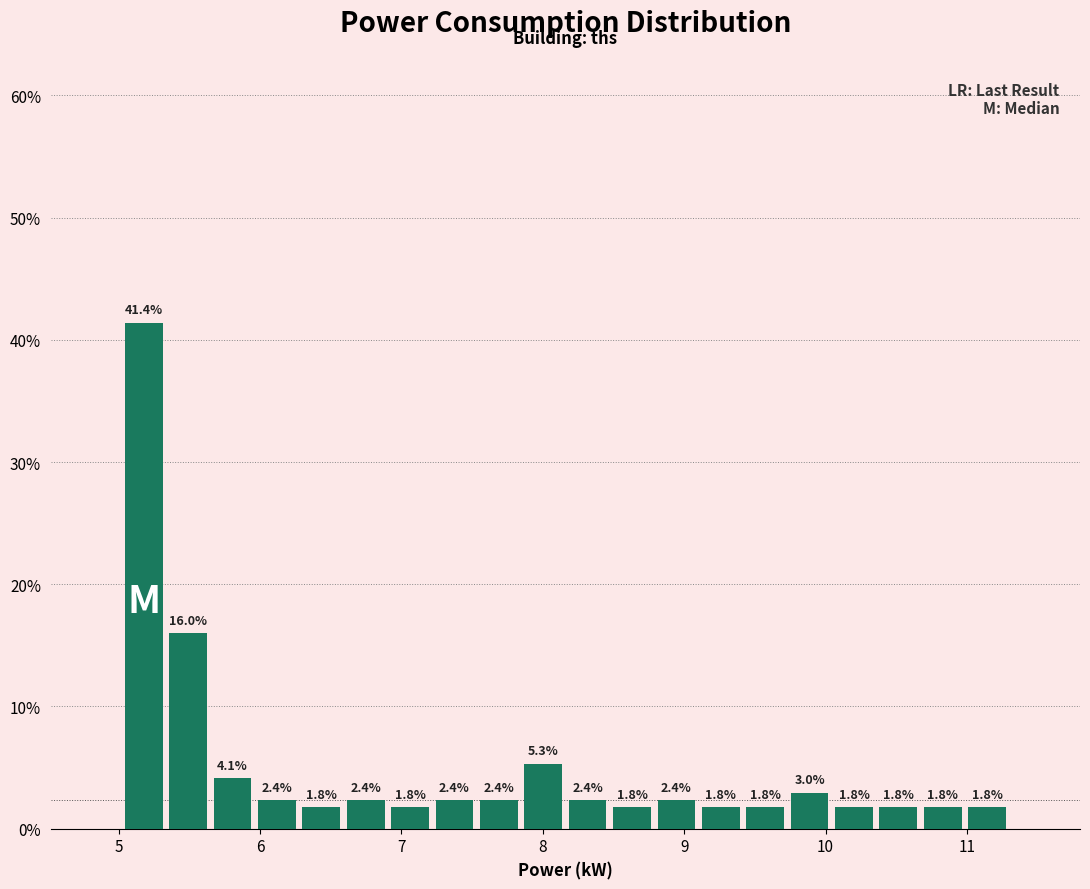

Around what value on the x-axis is the tallest bar? Give the approximate position of its centre, as read against the axis.

5.2